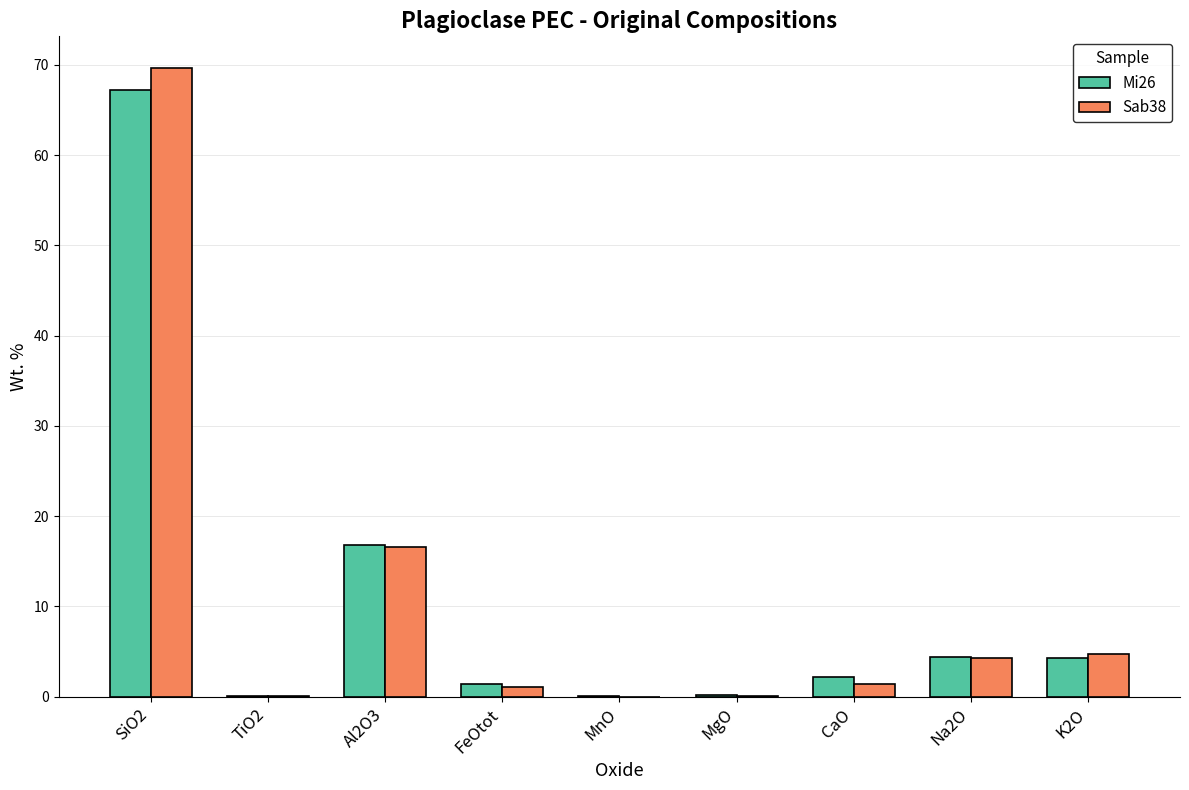

Are the bars horizontal?

No